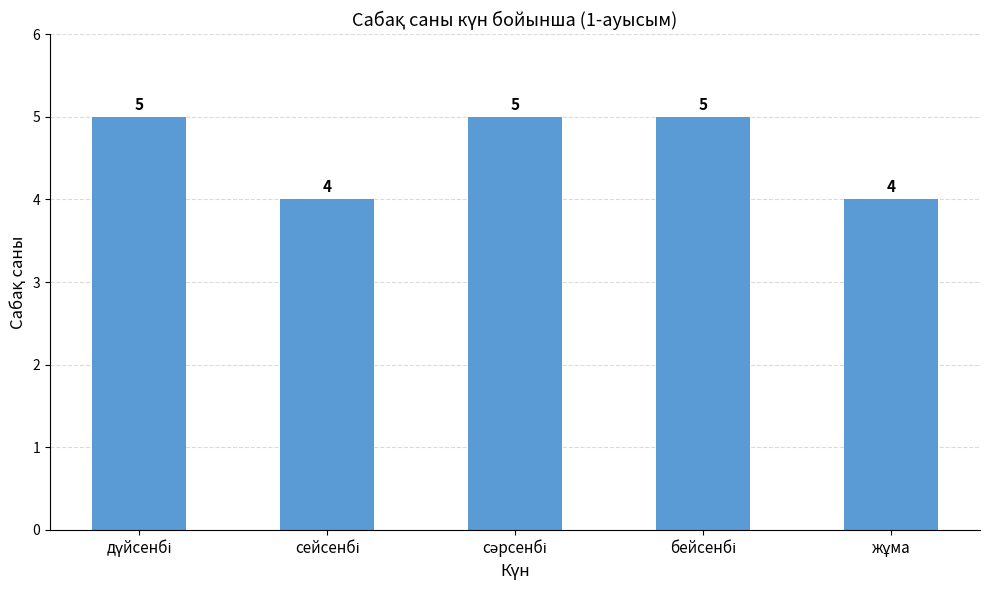

What is the value of the 5th bar from the left?

4